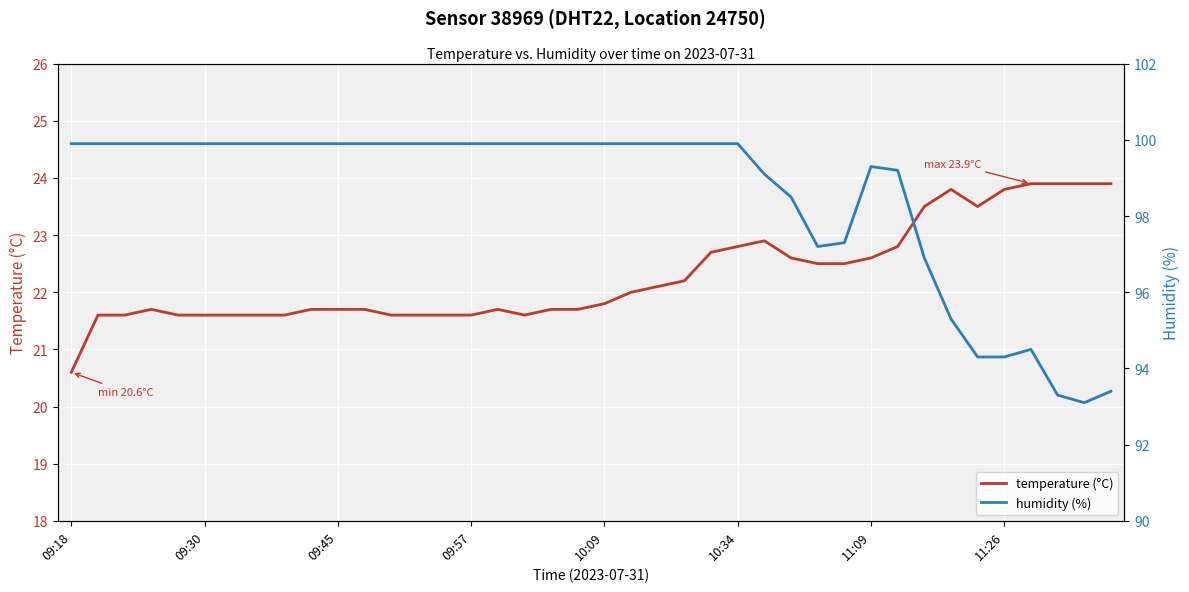

What are all the series names shown in the legend?

temperature (°C), humidity (%)